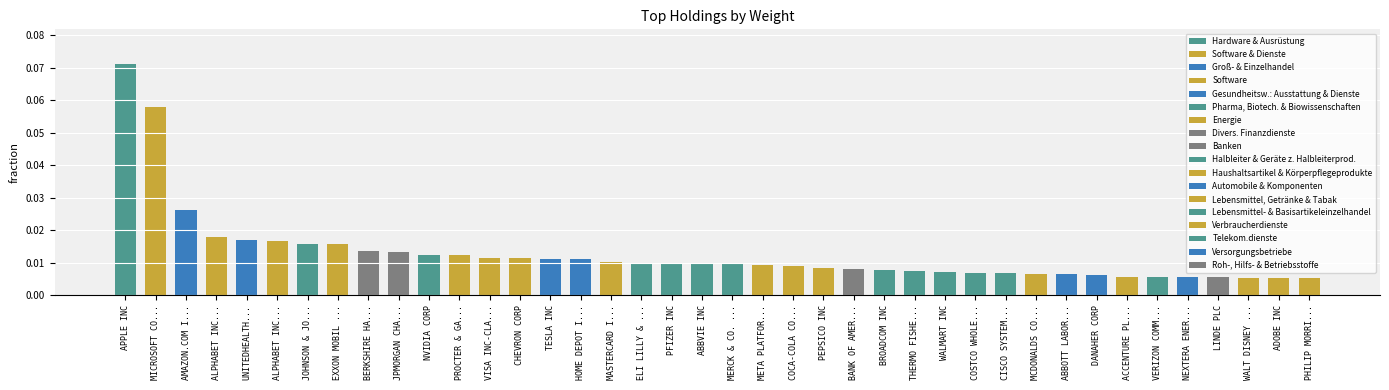

Which label corresponds to the largest value in the chart?

APPLE INC